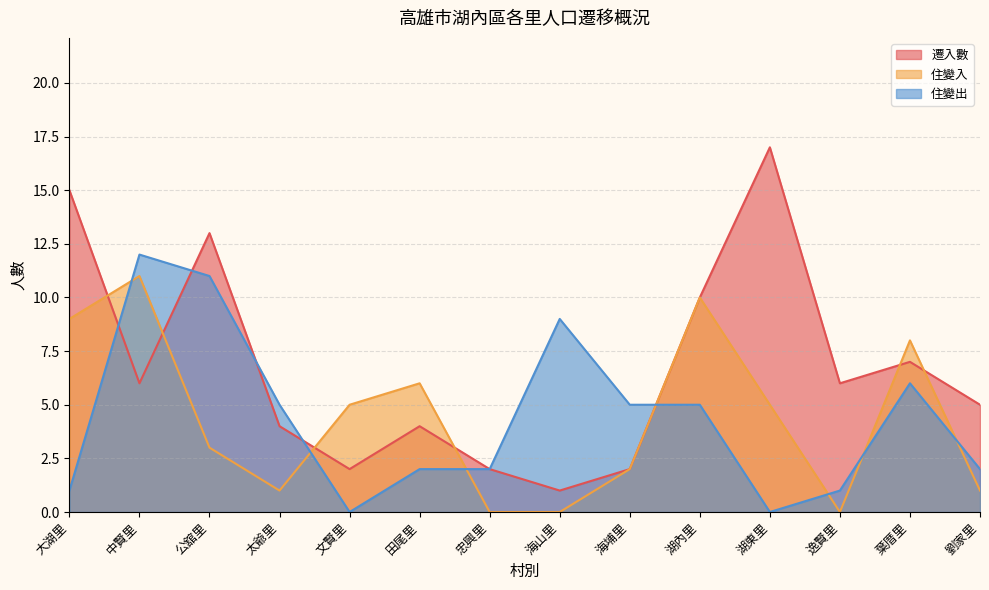

Is it true that 住變入 equals 2 at 田尾里?

False